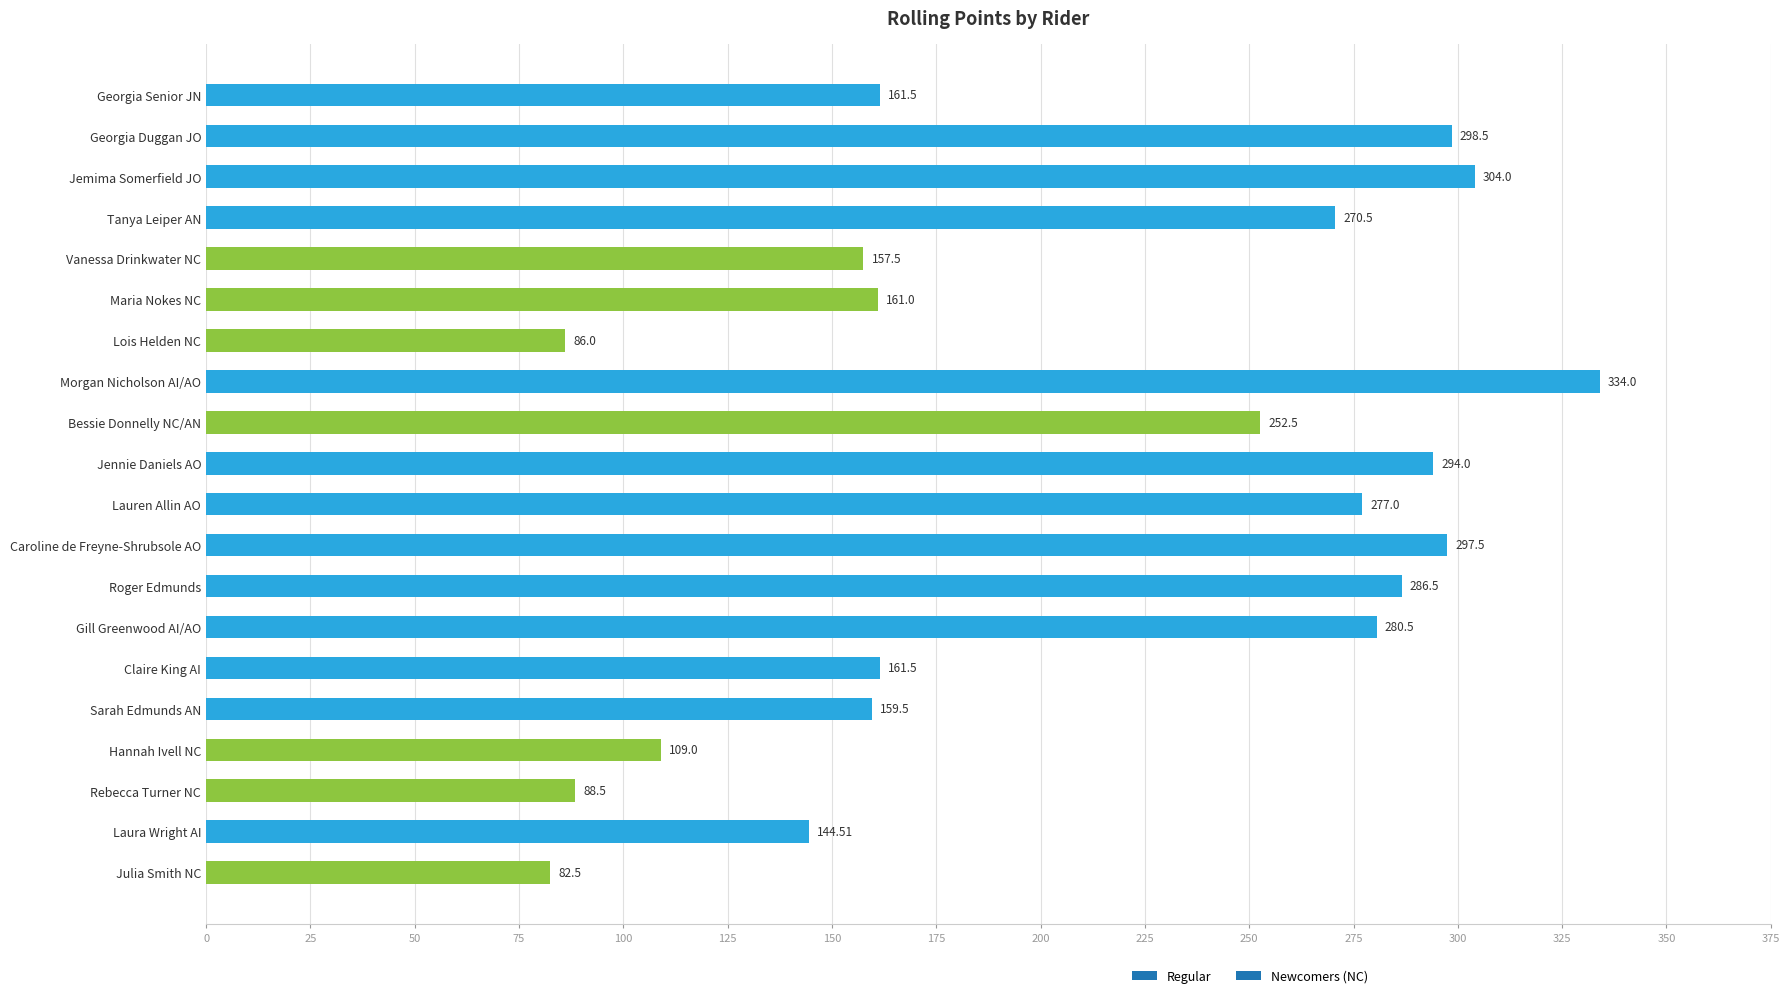

What is the difference between the second highest and minimum values?

221.5